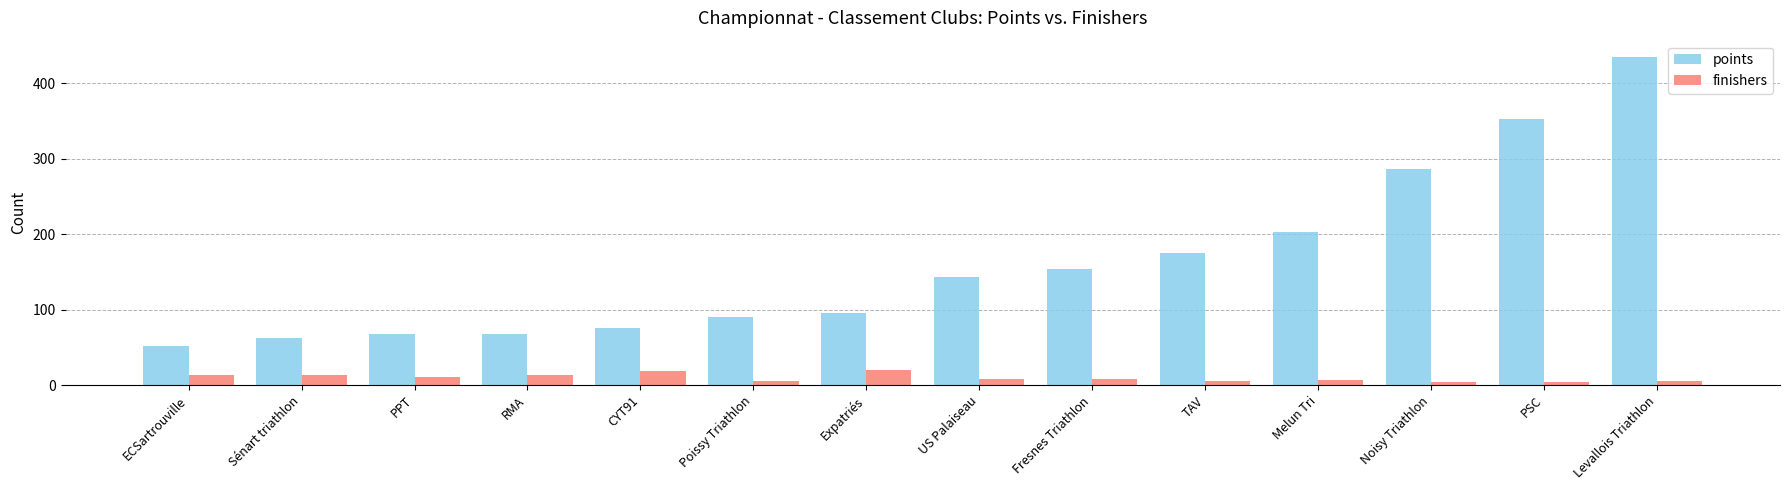

What is the approximate value of finishers at Expatriés?

20